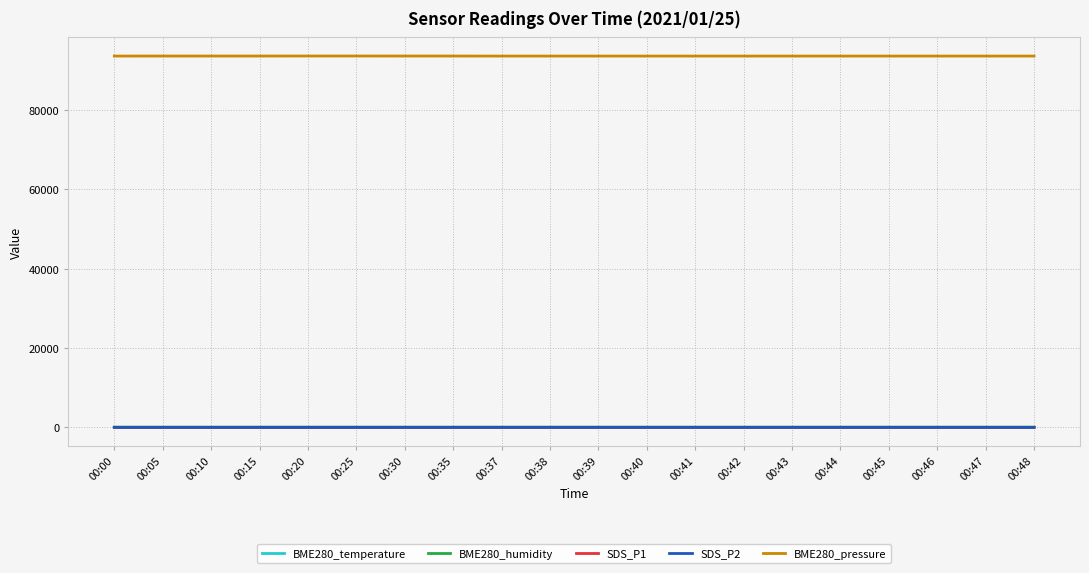

True or false: BME280_temperature and SDS_P1 cross at least once.

False